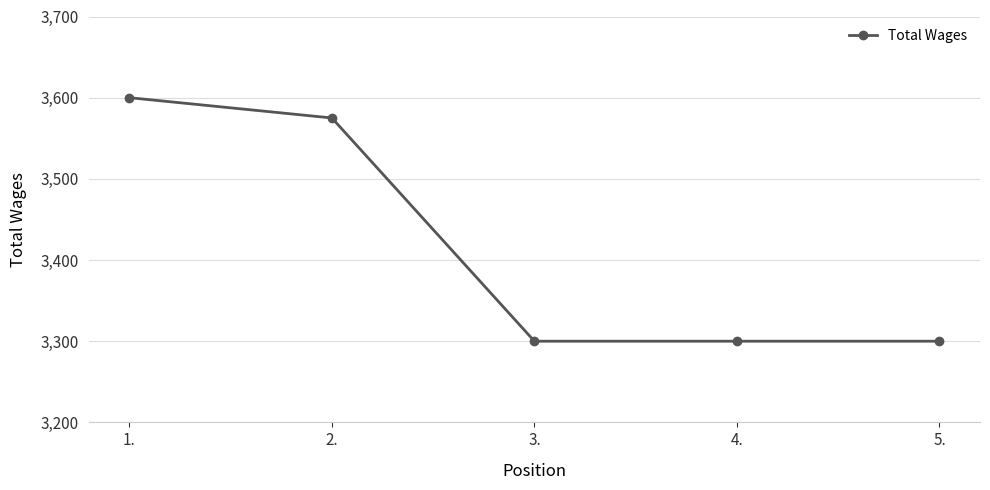

The value at 4. is 3300. True or false?

True